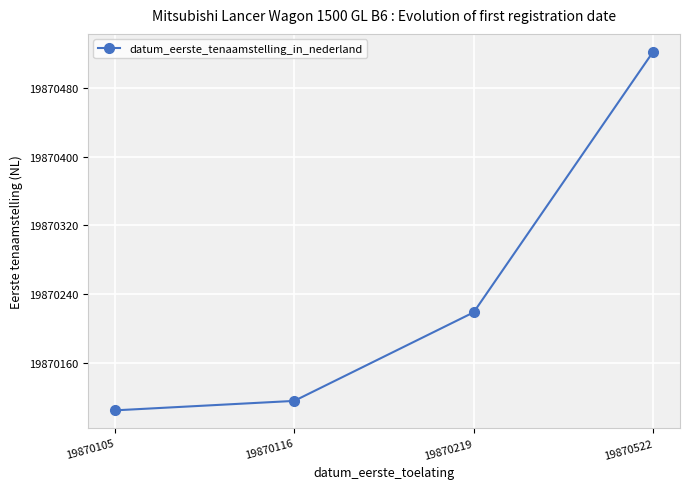

Which label corresponds to the smallest value in the chart?

19870105